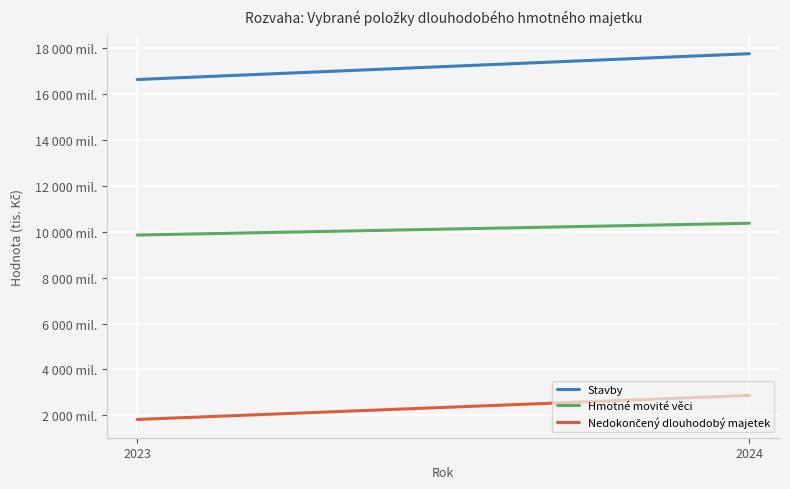

True or false: Nedokončený dlouhodobý majetek has a value of 1819018 at 2023.

True